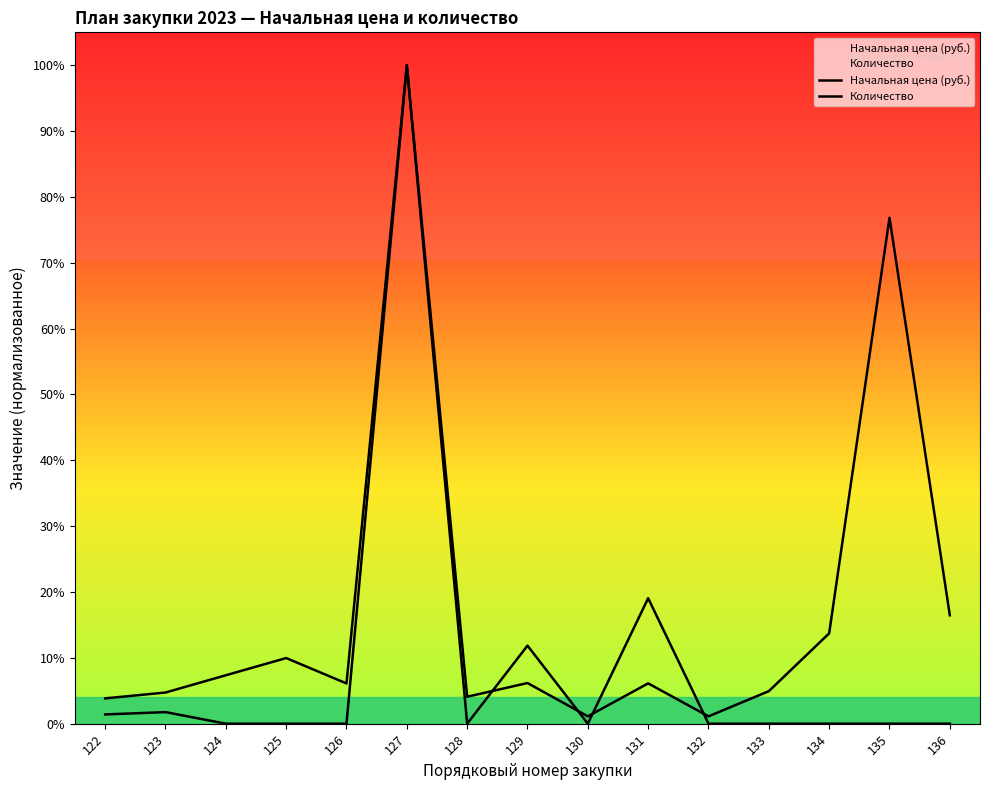

What is the maximum value shown in the chart?

1.0